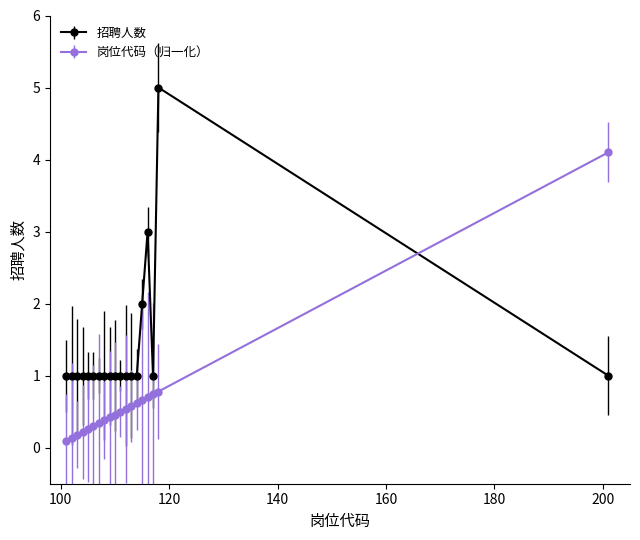

List the series in order of their peak value, highest first.

招聘人数, 岗位代码（归一化）